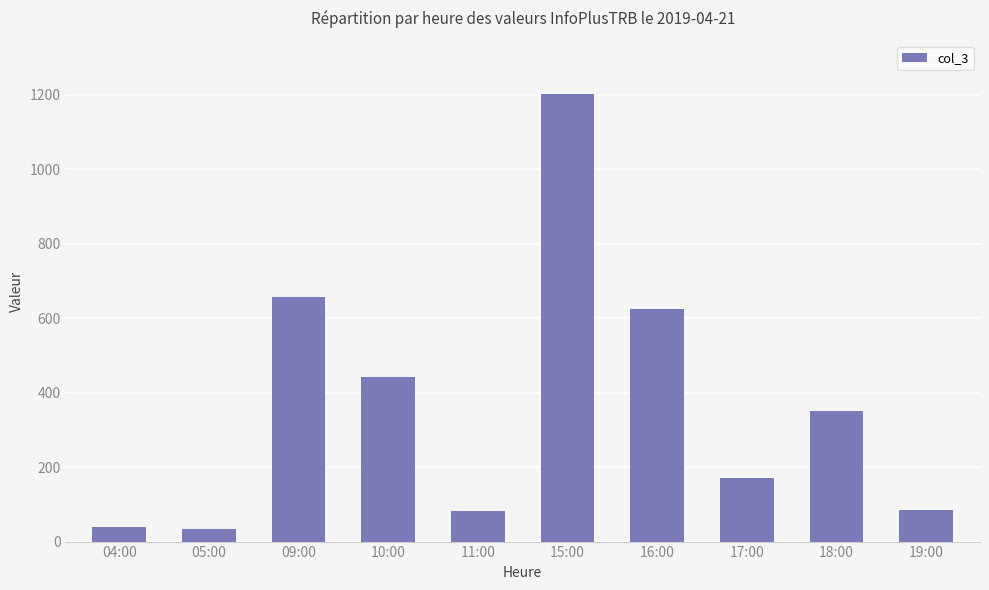

Where does the data first go above 350?

09:00